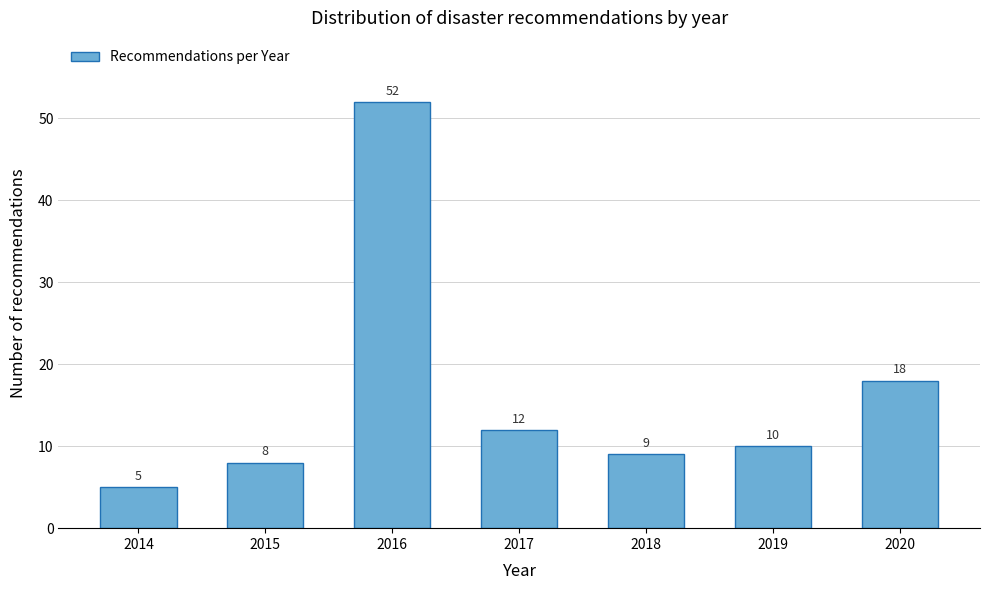

Reading left to right, what are all the values shown in this chart?

2014=5	2015=8	2016=52	2017=12	2018=9	2019=10	2020=18